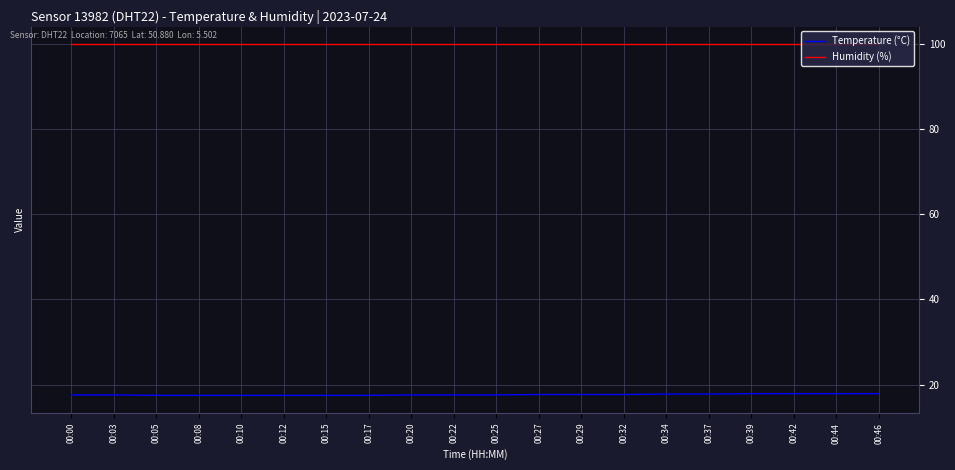

How many lines are shown in the chart?

2